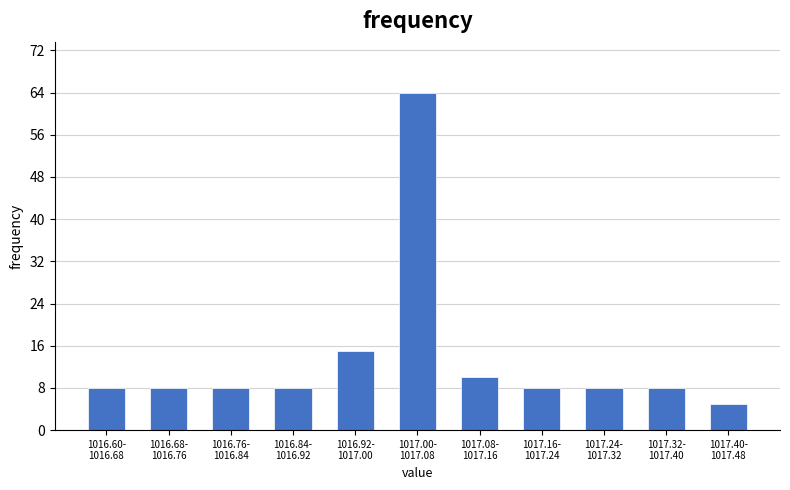

Reading left to right, extract all data points from this chart.

8	8	8	8	15	64	10	8	8	8	5